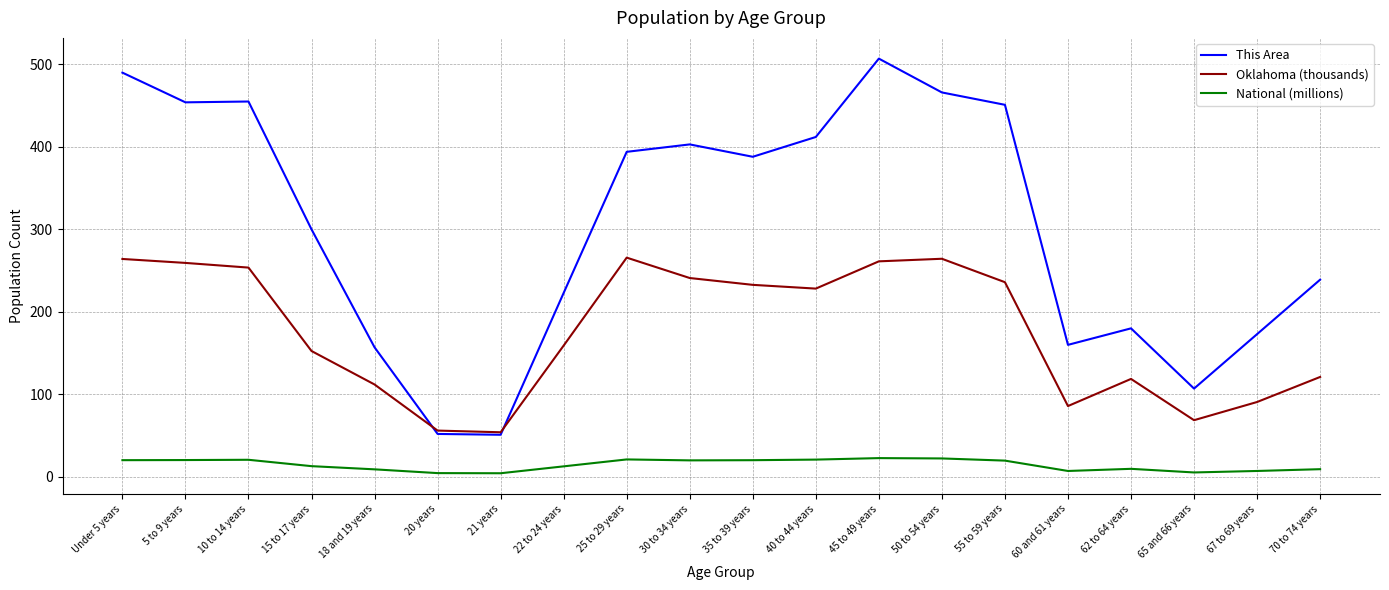

Which series changed the most between 30 to 34 years and 62 to 64 years?

This Area